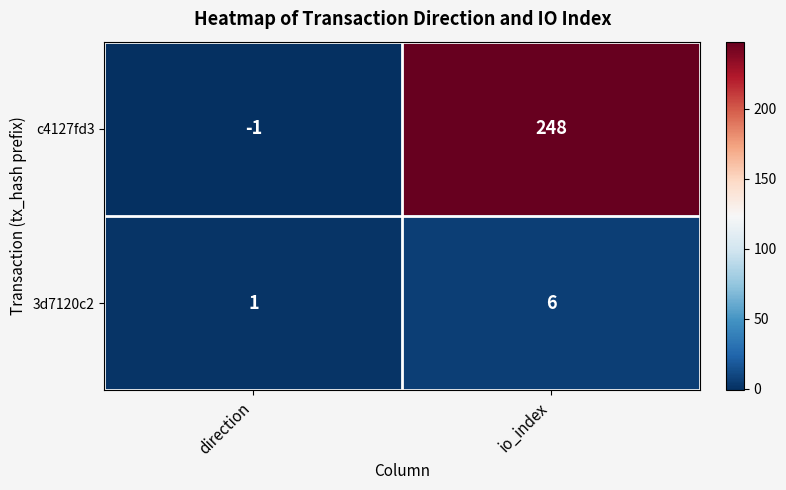

Reading right to left, list all the values displayed in this chart.

c4127fd3: 248	-1
3d7120c2: 6	1